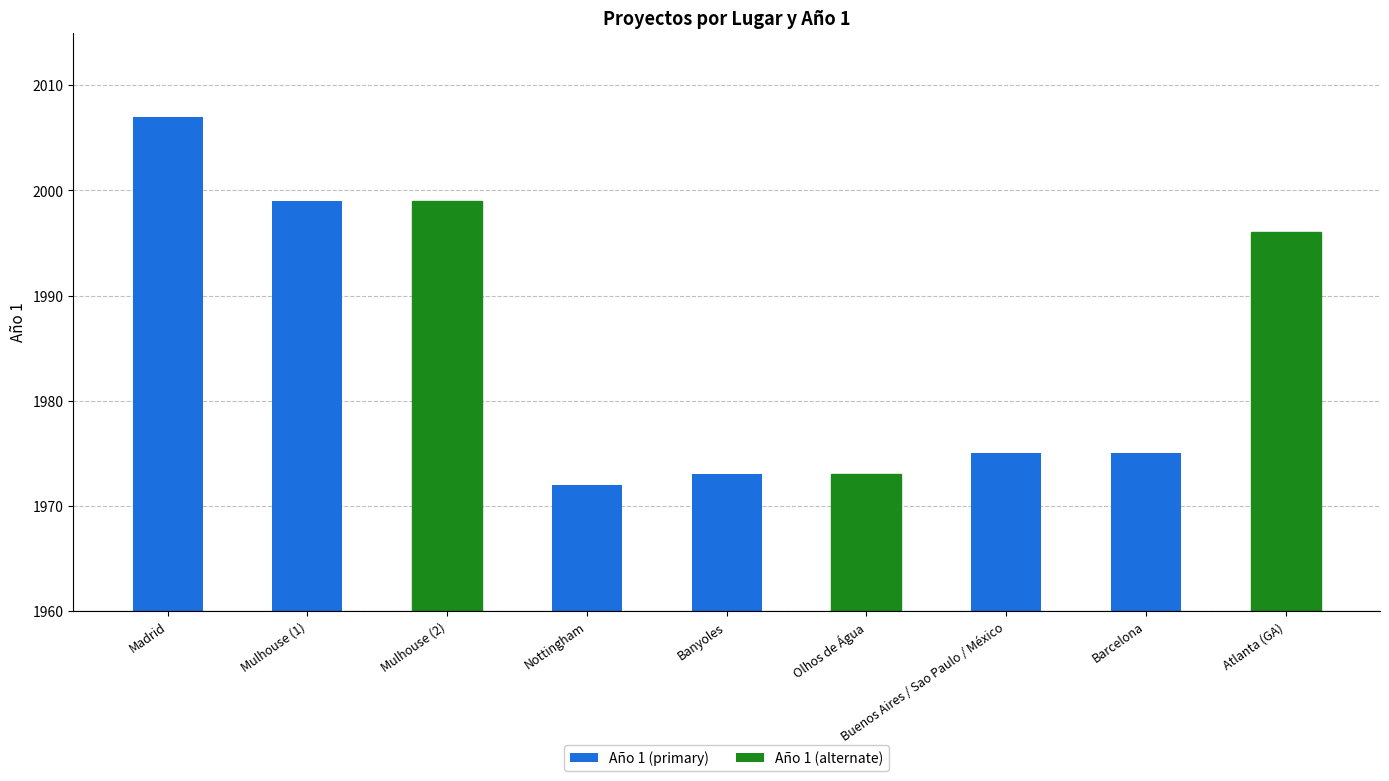

Which category has the highest value across all series?

Madrid